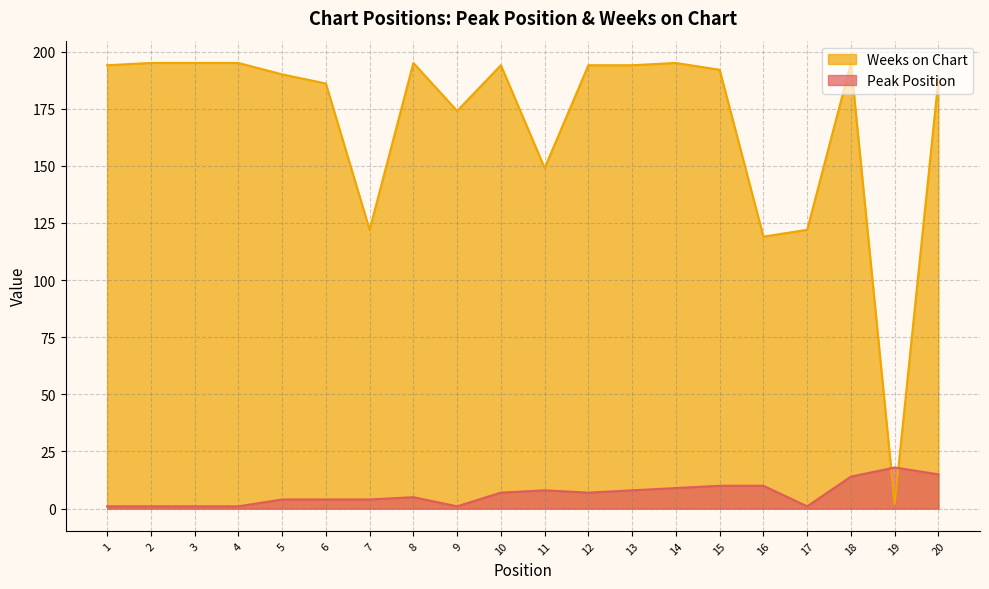

Does the chart have visible grid lines?

Yes